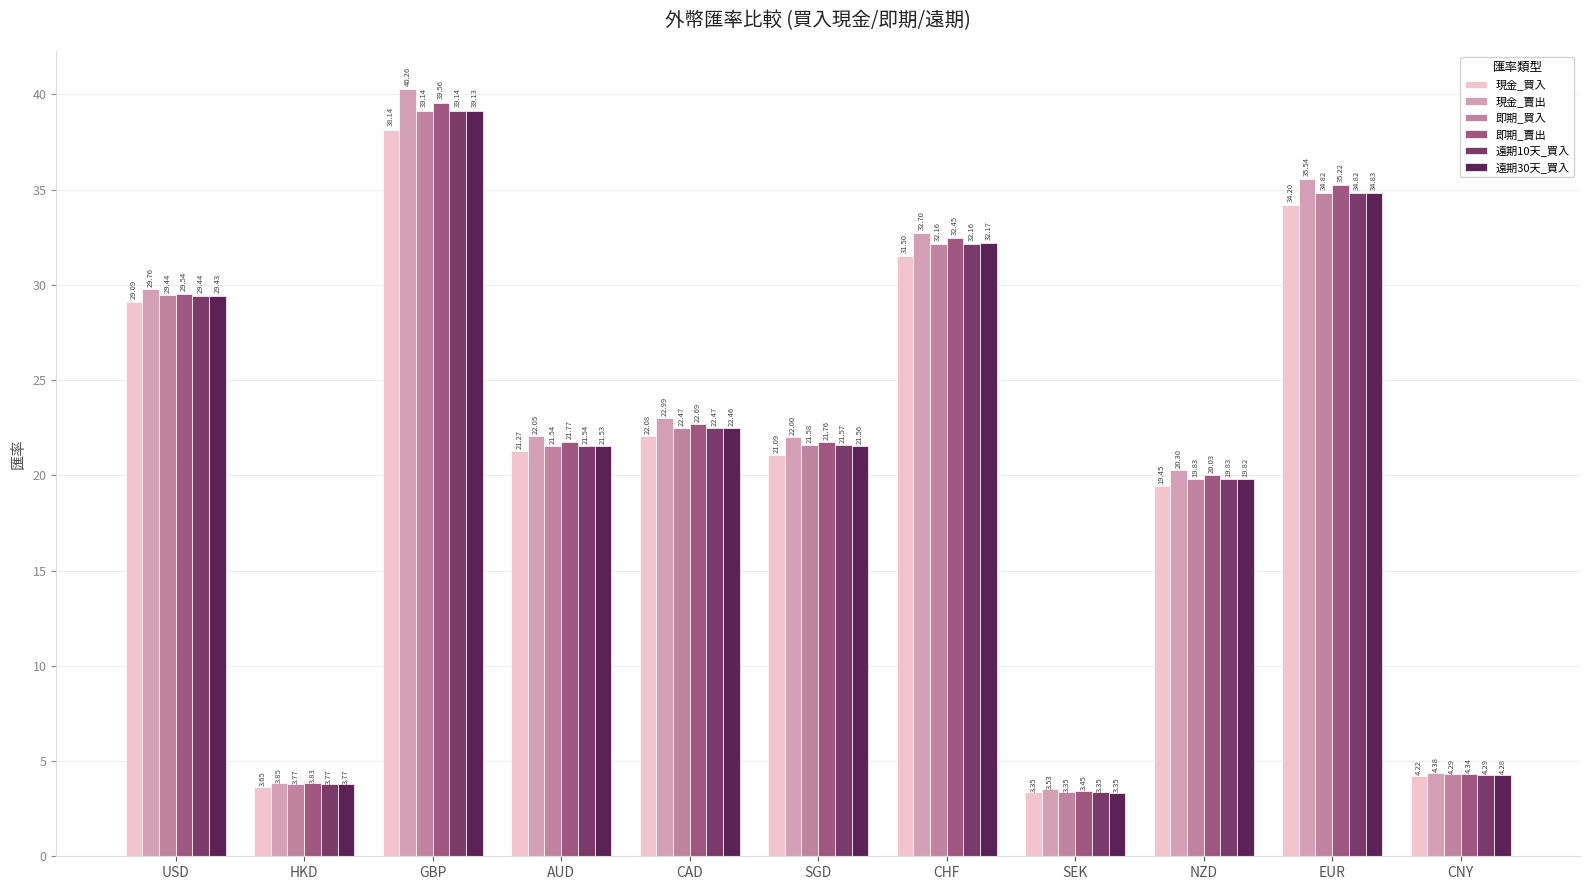

The 現金_買入 series shows 38.1 at GBP. True or false?

True